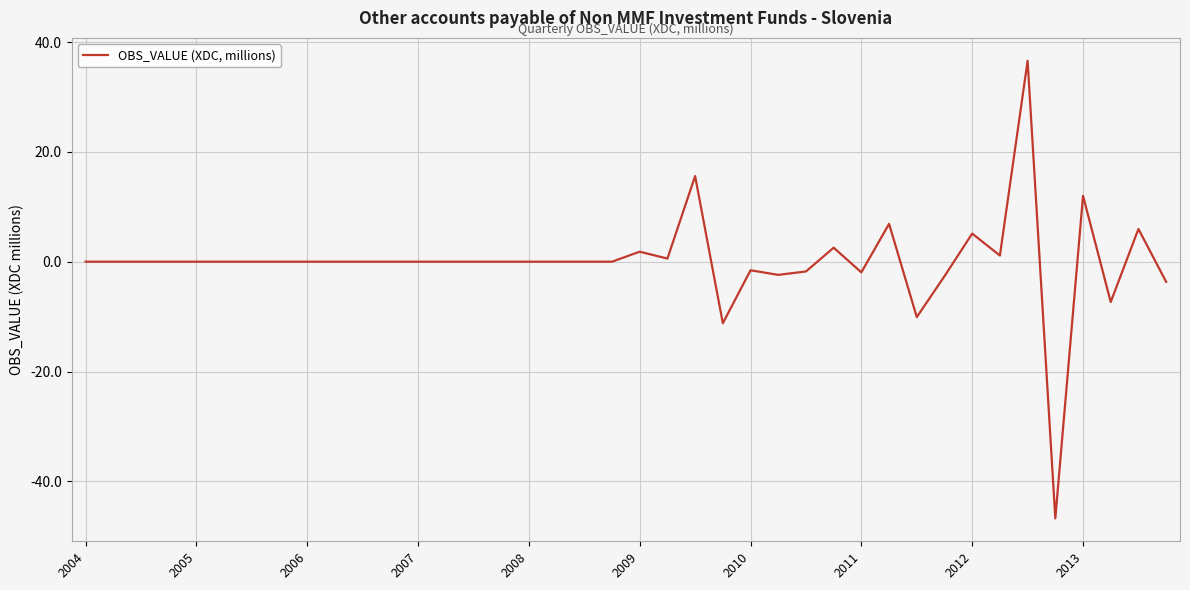

What is the greatest value displayed?

36.6